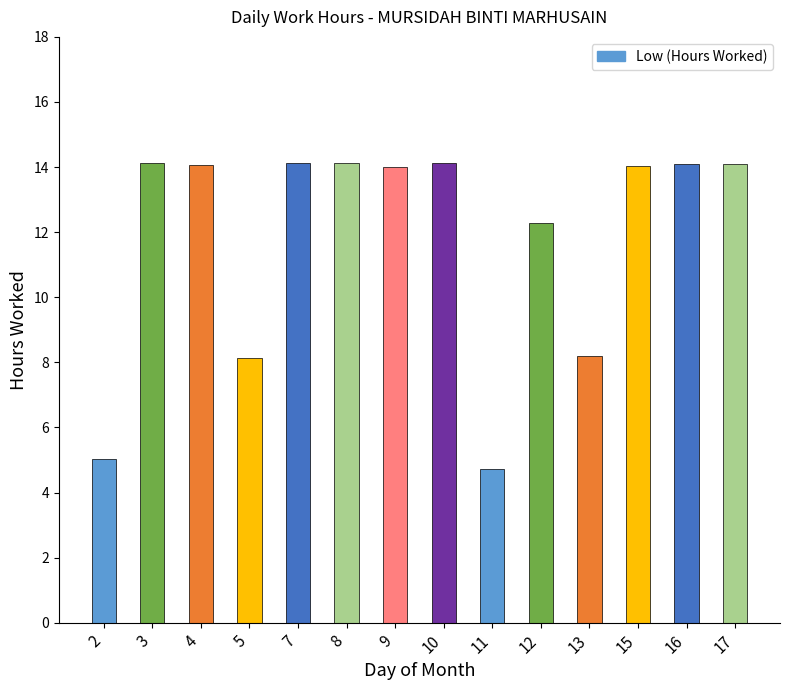

Approximately how many times larger is the value at 12 compared to 4?

0.9